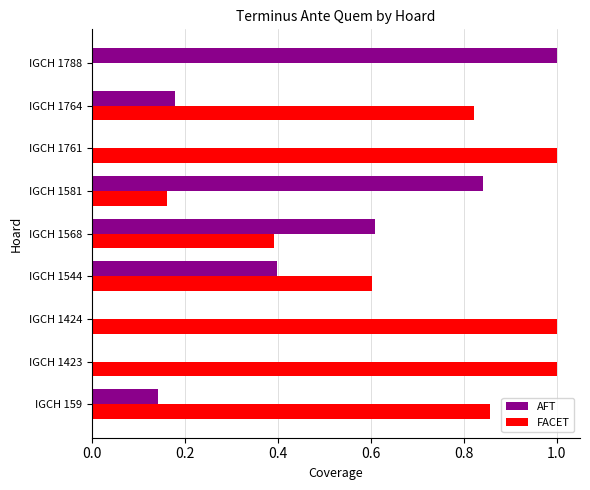

True or false: FACET has a value of 0.3 at IGCH 1544.

False